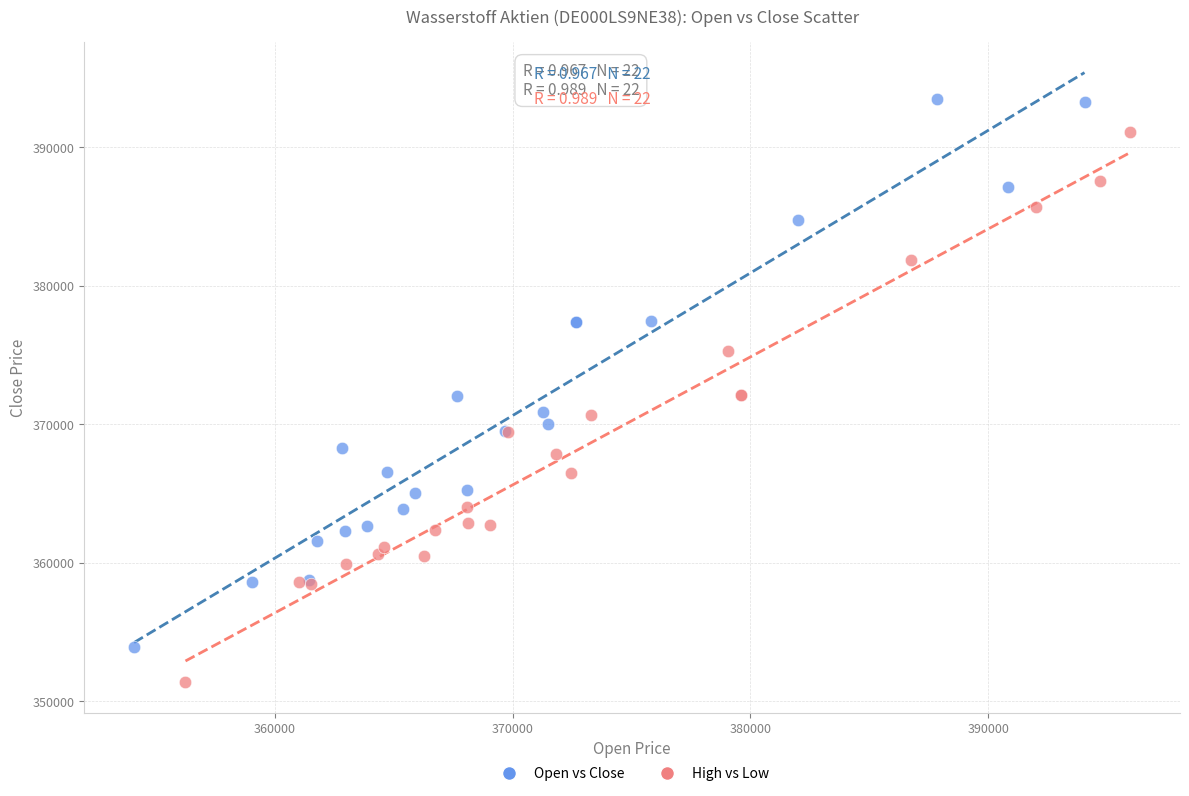

Which series contains the lowest Y value?

High vs Low